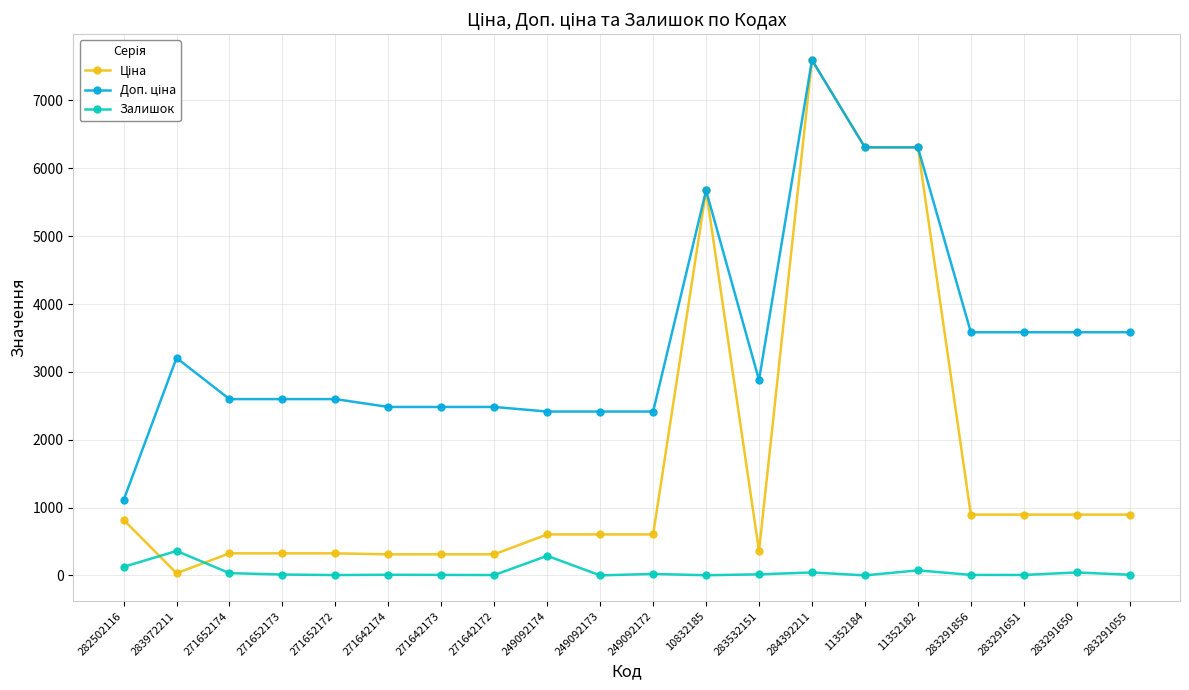

At how many categories does at least one series exceed 1209?

19